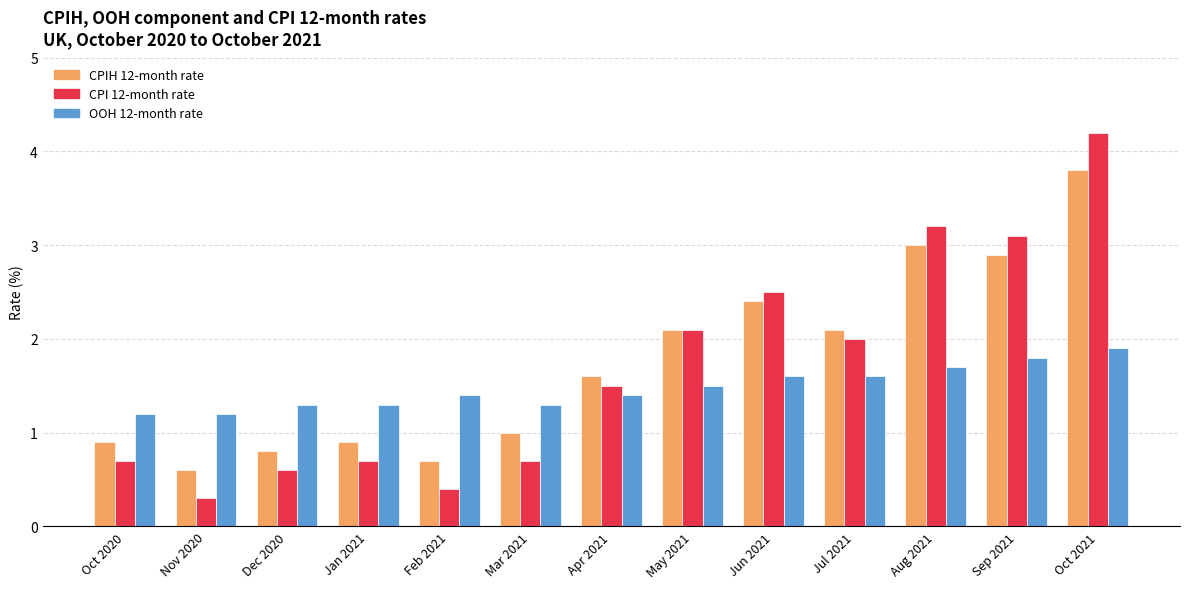

List the series in order of their overall mean, highest first.

CPIH 12-month rate, CPI 12-month rate, OOH 12-month rate